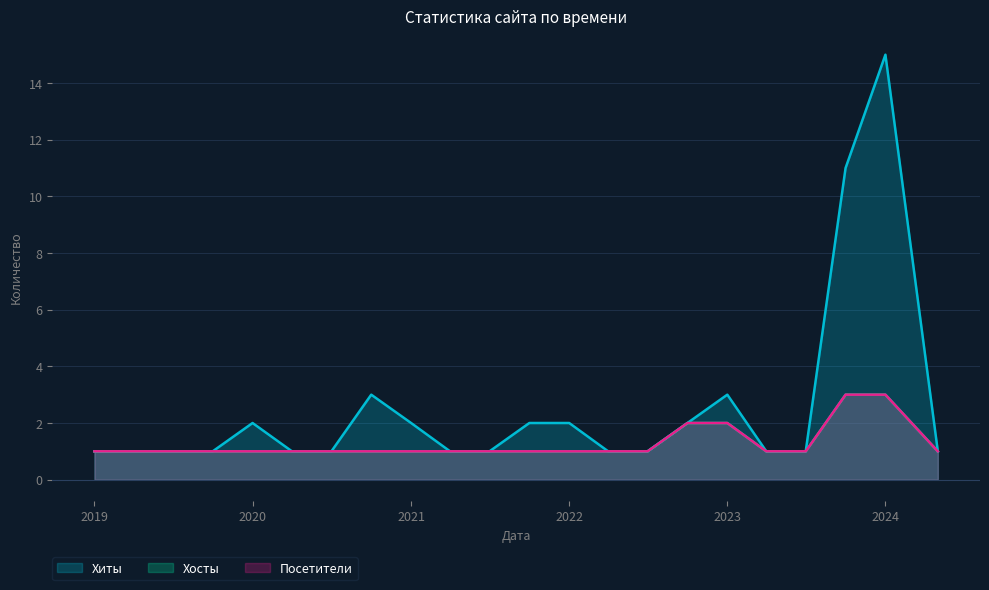

The value of Хосты at 2023-07 is 1. True or false?

True